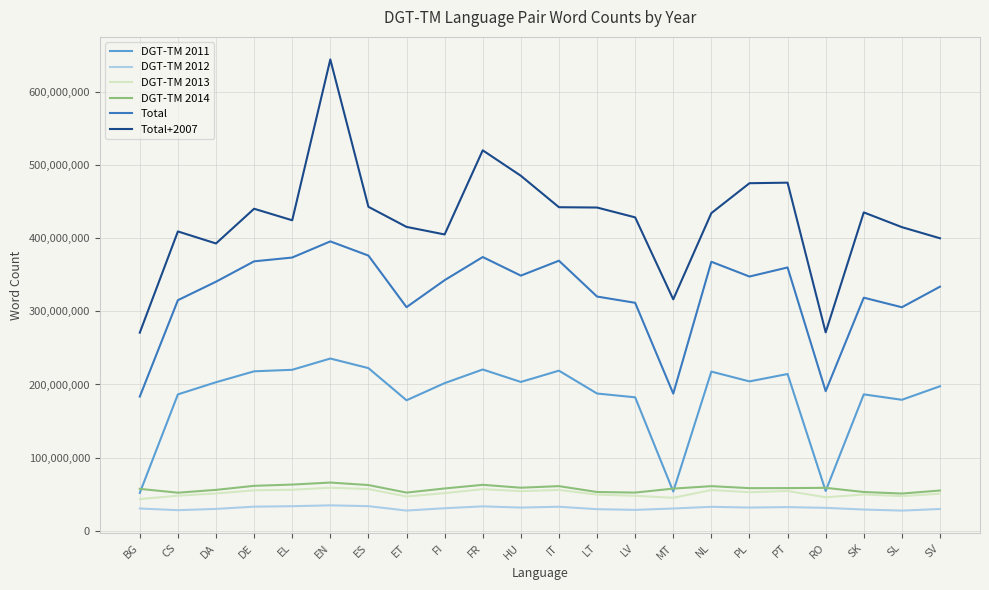

What is the difference between the maximum and minimum values in the DGT-TM 2011 series?

183454563